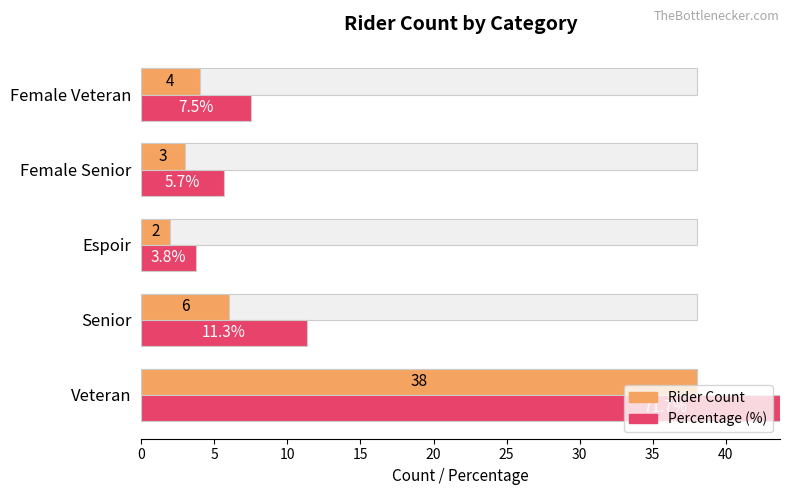

True or false: Percentage (%) has a value of 71.7 at Veteran.

True